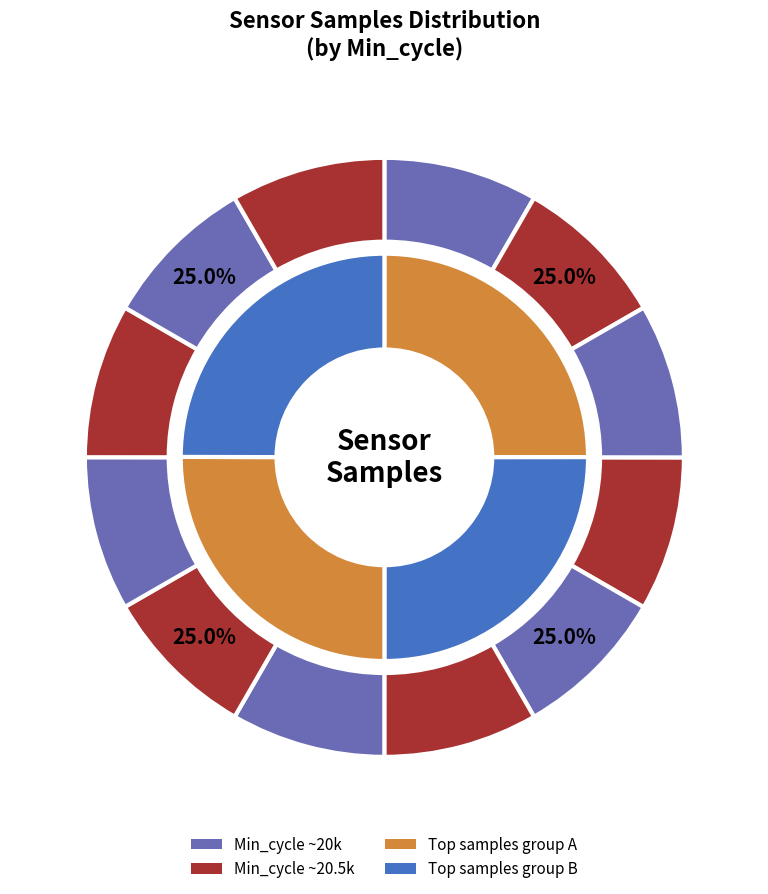

Is there any slice that represents more than half of the pie?

No